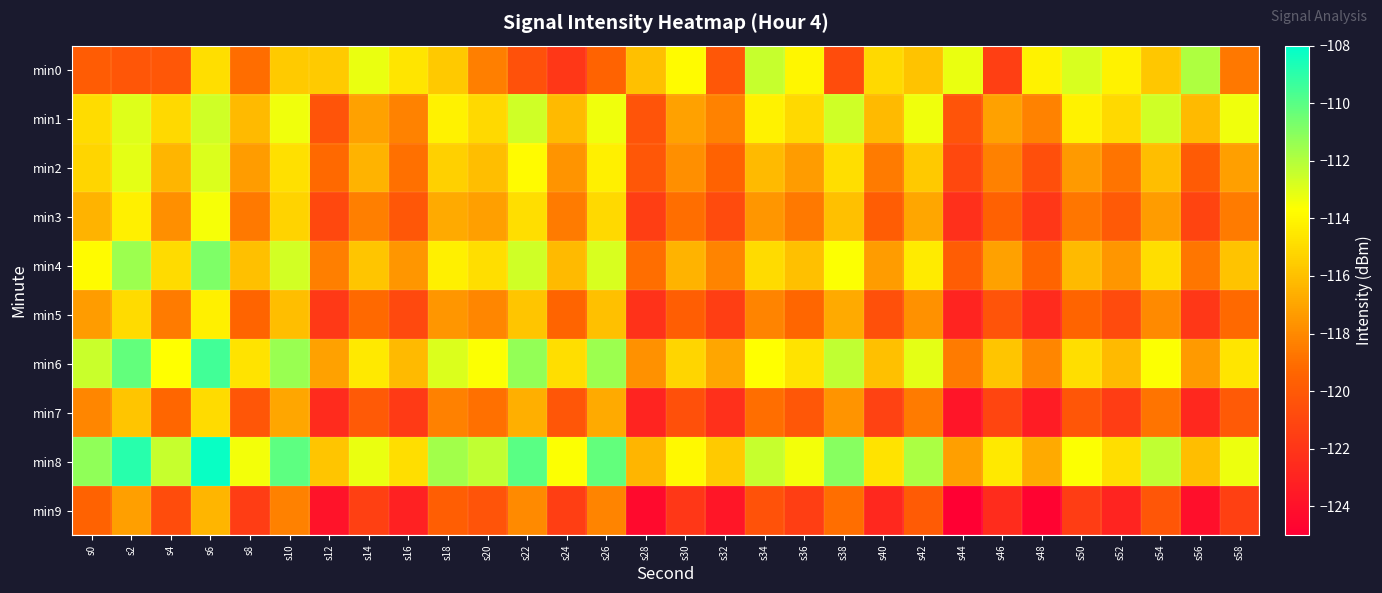

At which category is the sum across all series the highest?

s6